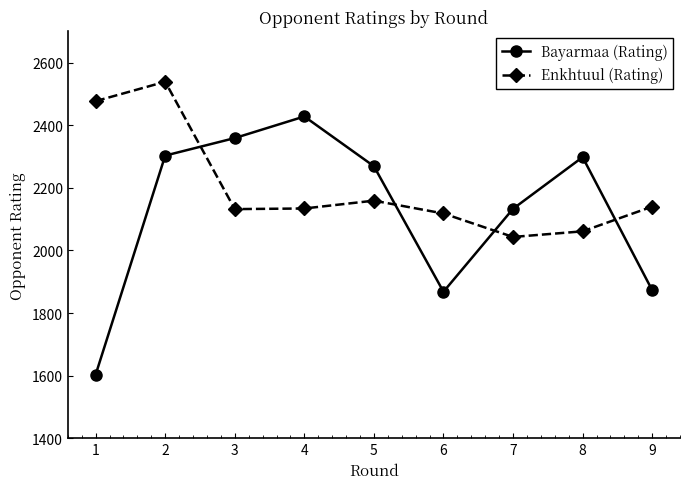

In Bayarmaa (Rating), how many points are higher than both neighbors (excluding endpoints)?

2